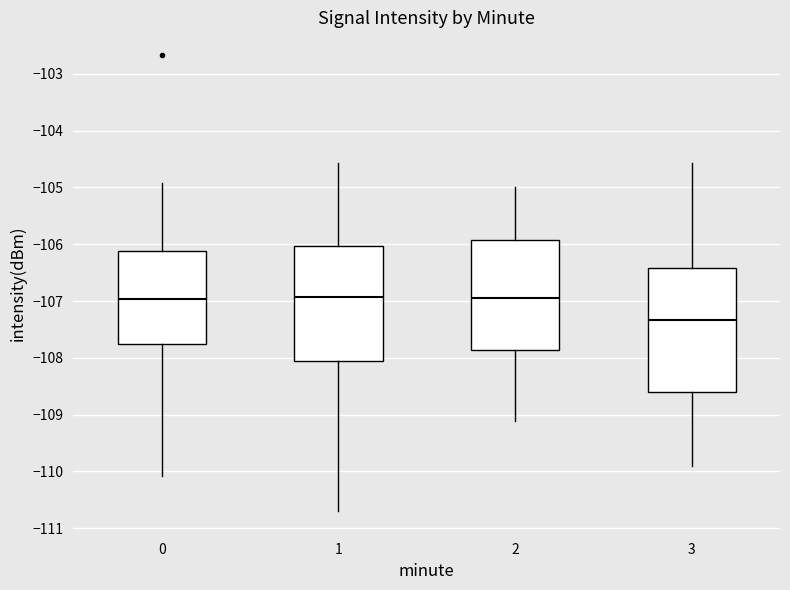

Reading left to right, transcribe this box plot: for each box, give where its median line is, the range the box spans, and where its two whiskers end, as read against the y-axis. The values are not printed on the chart, so give them approximately, as read against the axis.

0: median -107.0, box -107.7 to -106.1, whiskers -110.1 to -104.9
1: median -106.9, box -108.1 to -106.0, whiskers -110.7 to -104.6
2: median -107.0, box -107.9 to -105.9, whiskers -109.1 to -105.0
3: median -107.3, box -108.6 to -106.4, whiskers -109.9 to -104.6